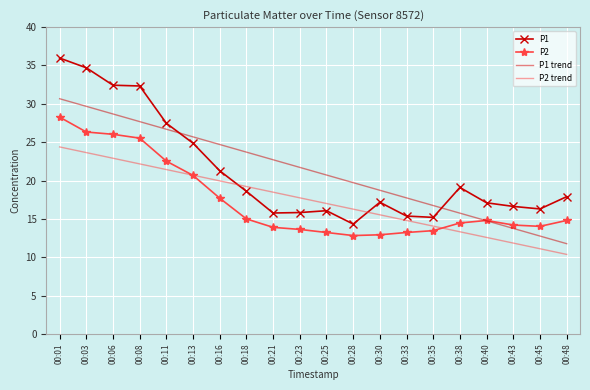

How many distinct data groups are displayed?

4